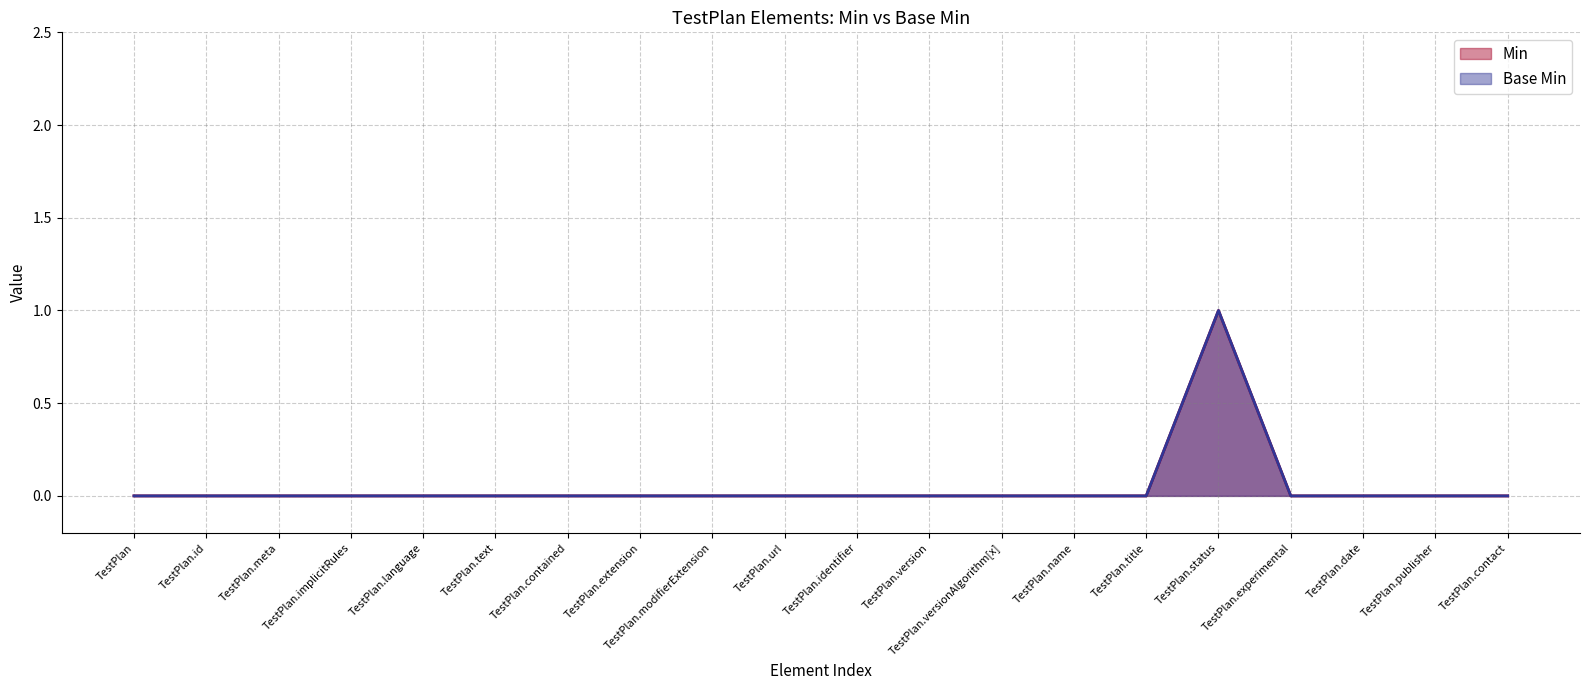

Which series changed the most between TestPlan.language and TestPlan.status?

Min